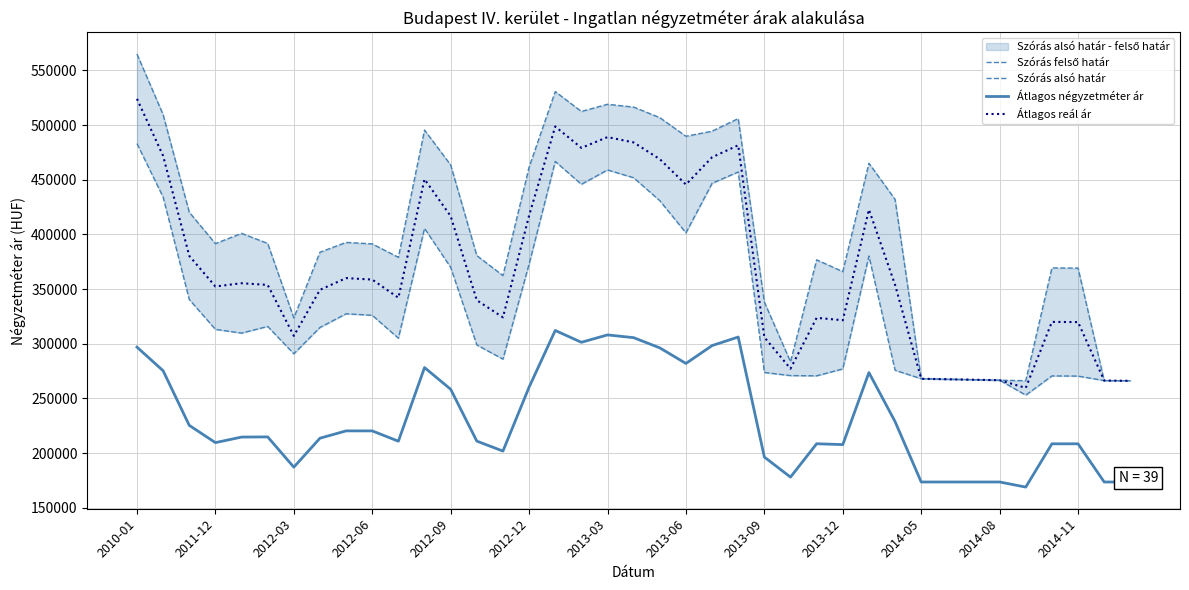

The value of Átlagos reál ár at 2014-05 is 414632. True or false?

False